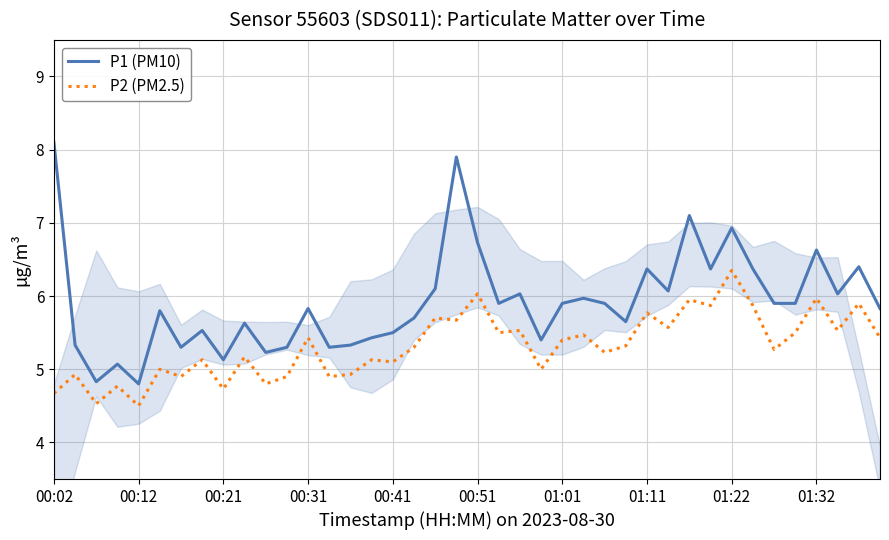

Which series has the largest total across all categories?

P1 (PM10)